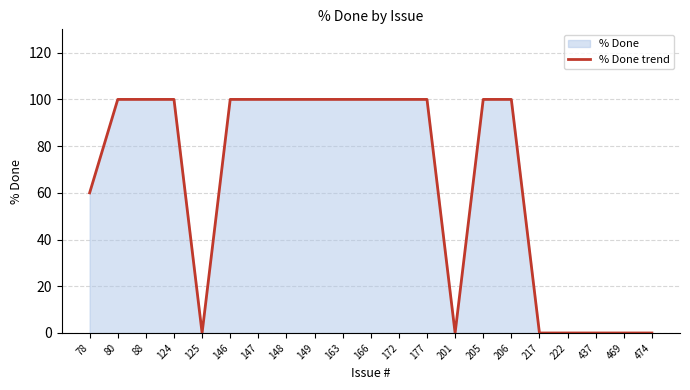

Is it true that the value at 146 is 100?

True